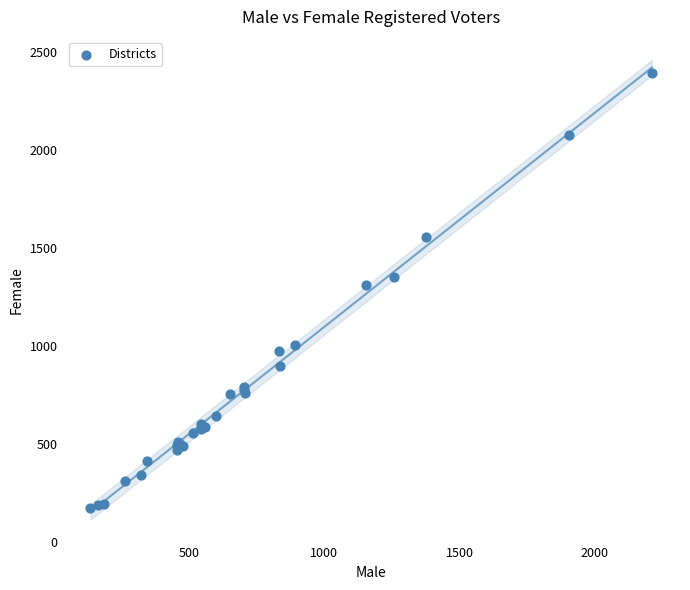

What Y value in the scatter plot is closest to 1283?

1311